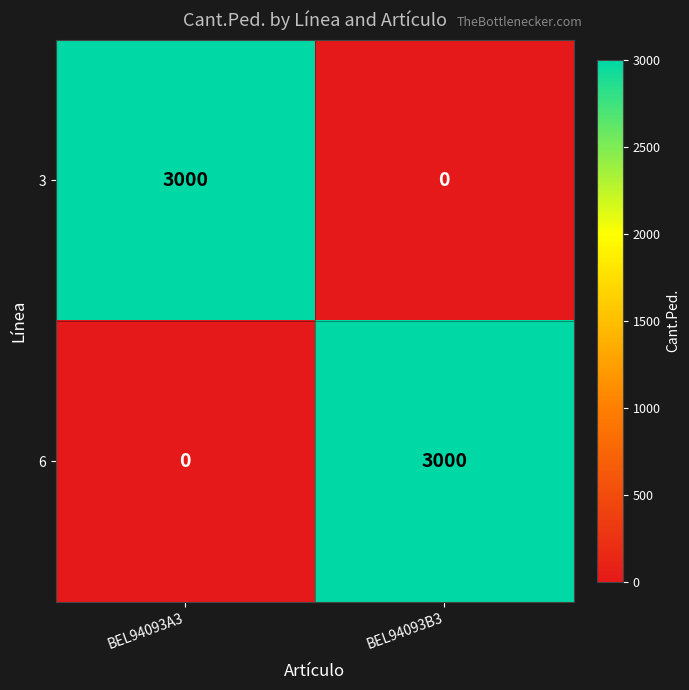

Reading left to right, extract all data points from this chart.

3: BEL94093A3=3000	BEL94093B3=0
6: BEL94093A3=0	BEL94093B3=3000